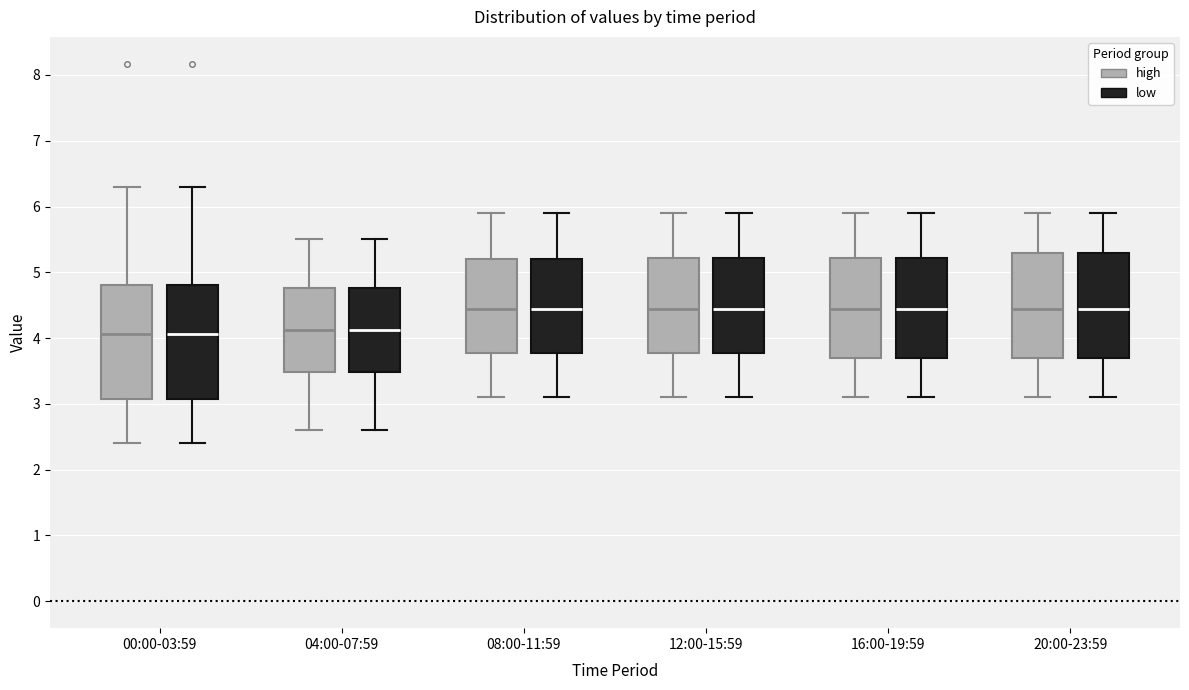

Reading left to right, transcribe this box plot: for each box, give where its median line is, the range the box spans, and where its two whiskers end, as read against the y-axis. The values are not printed on the chart, so give them approximately, as read against the axis.

00:00-03:59 (high): median 4.1, box 3.1 to 4.8, whiskers 2.4 to 6.3
00:00-03:59 (low): median 4.1, box 3.1 to 4.8, whiskers 2.4 to 6.3
04:00-07:59 (high): median 4.1, box 3.5 to 4.8, whiskers 2.6 to 5.5
04:00-07:59 (low): median 4.1, box 3.5 to 4.8, whiskers 2.6 to 5.5
08:00-11:59 (high): median 4.5, box 3.8 to 5.2, whiskers 3.1 to 5.9
08:00-11:59 (low): median 4.5, box 3.8 to 5.2, whiskers 3.1 to 5.9
12:00-15:59 (high): median 4.5, box 3.8 to 5.2, whiskers 3.1 to 5.9
12:00-15:59 (low): median 4.5, box 3.8 to 5.2, whiskers 3.1 to 5.9
16:00-19:59 (high): median 4.5, box 3.7 to 5.2, whiskers 3.1 to 5.9
16:00-19:59 (low): median 4.5, box 3.7 to 5.2, whiskers 3.1 to 5.9
20:00-23:59 (high): median 4.5, box 3.7 to 5.3, whiskers 3.1 to 5.9
20:00-23:59 (low): median 4.5, box 3.7 to 5.3, whiskers 3.1 to 5.9